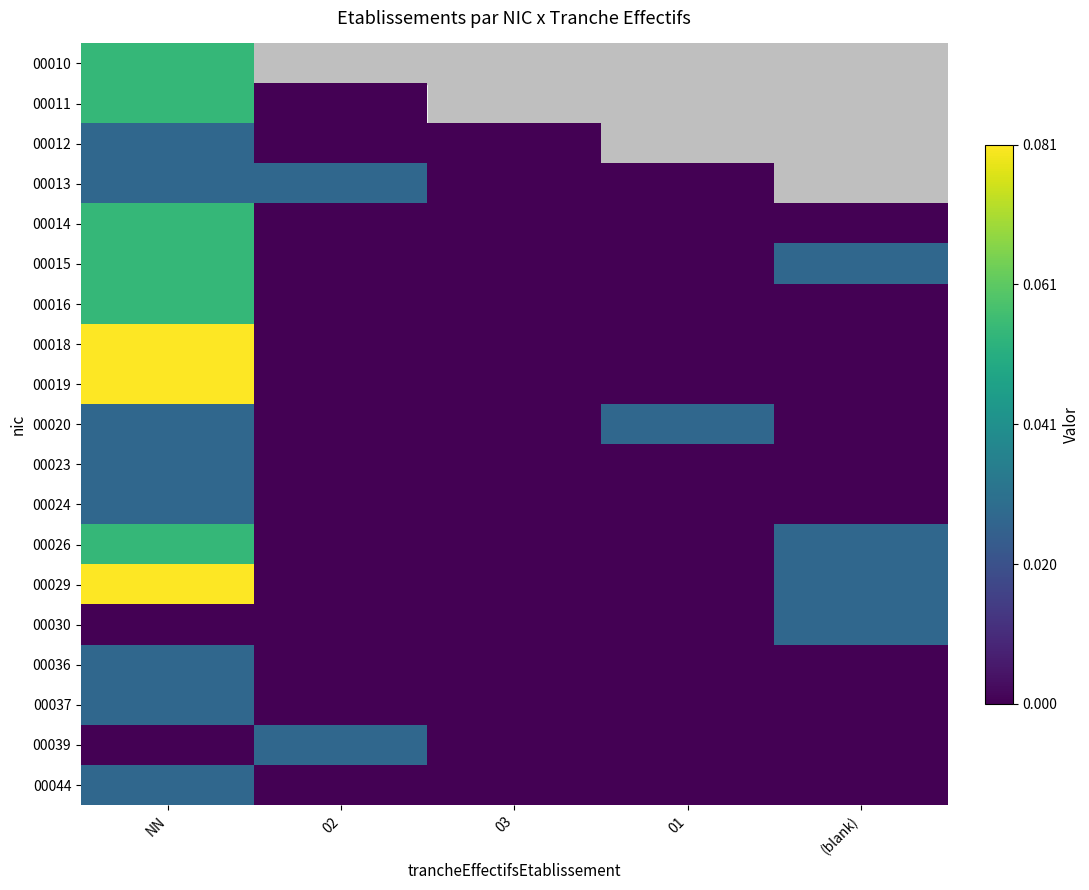

Between NN and 01, which is larger?

NN